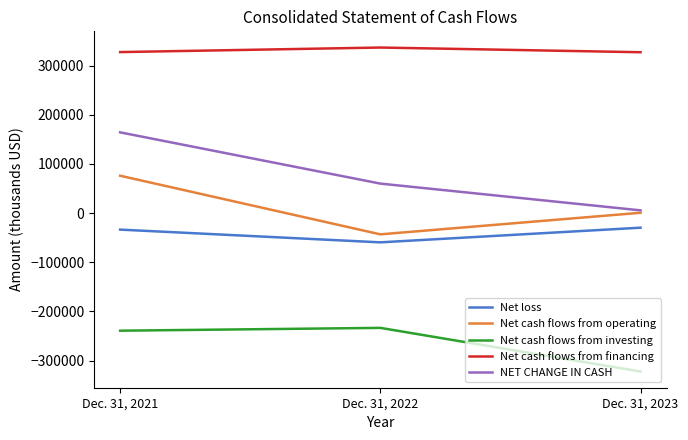

True or false: NET CHANGE IN CASH has a value of 164136 at Dec. 31, 2021.

True